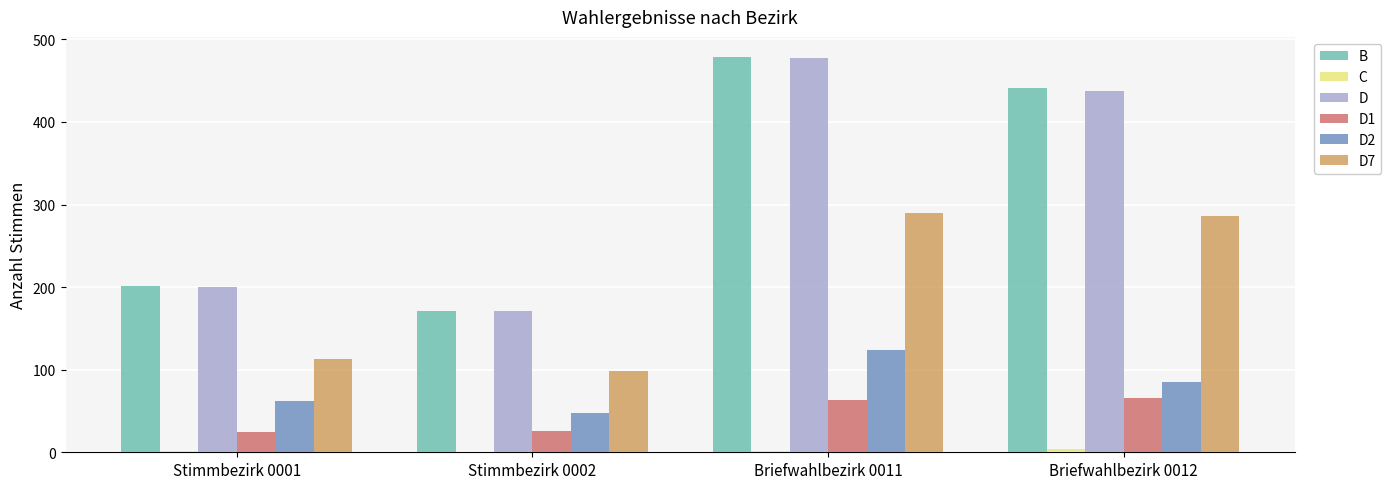

True or false: B has a value of 598 at Briefwahlbezirk 0012.

False